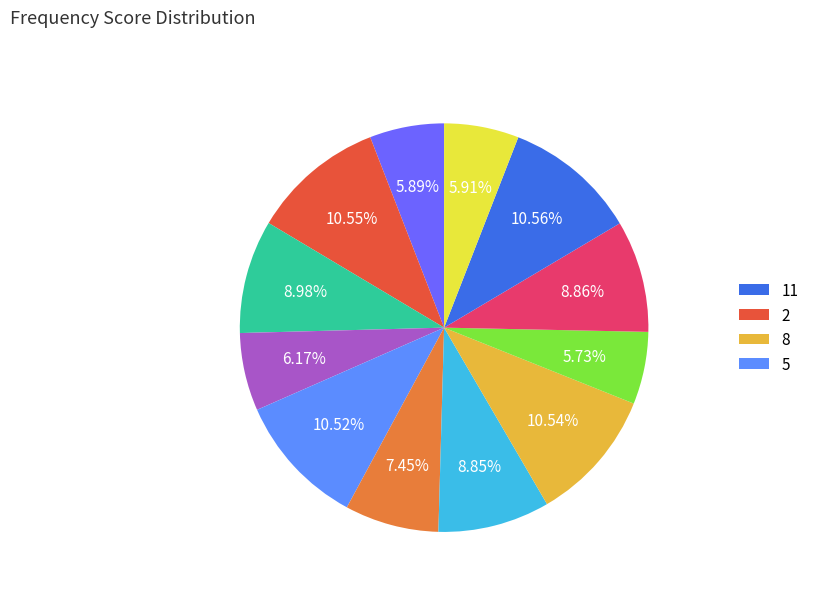

How many slices are in this pie chart?

12